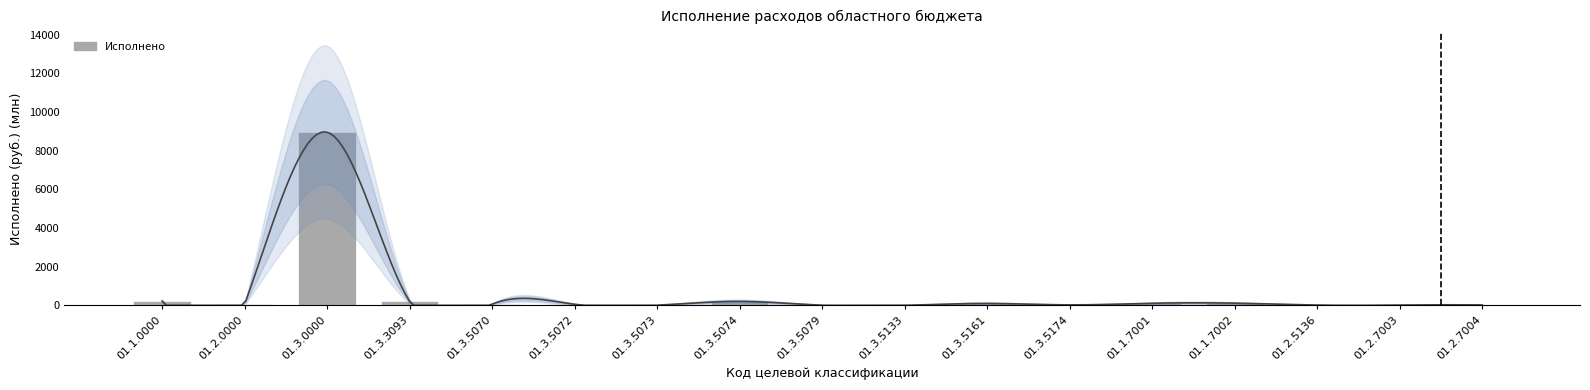

What is the label of the 9th bar from the left?

01.3.5079